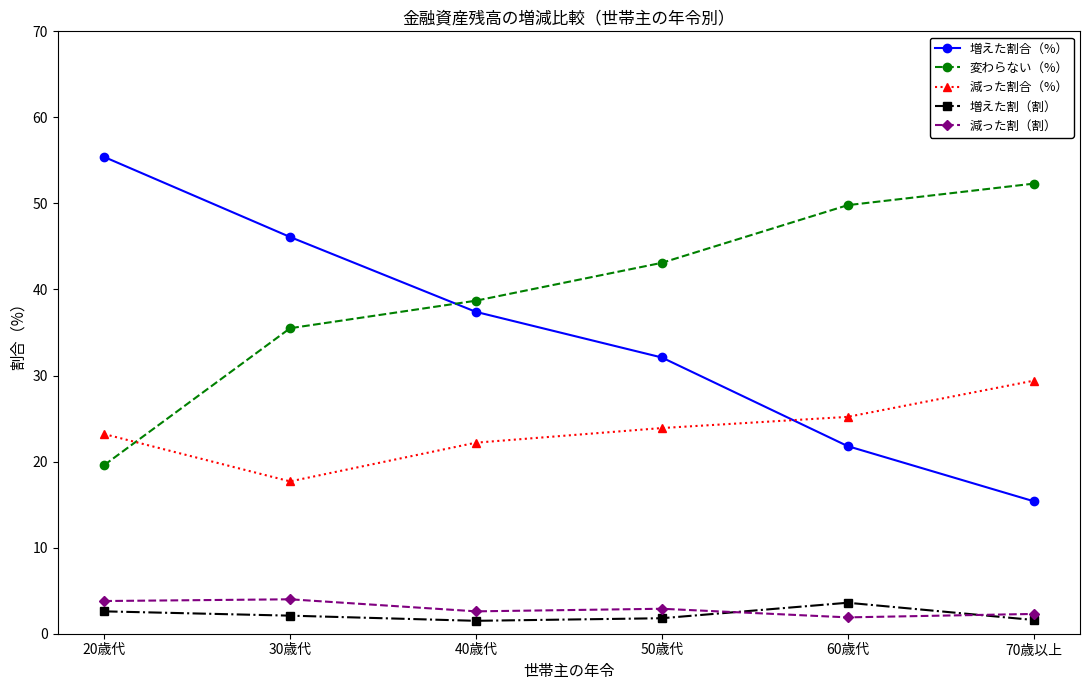

True or false: 変わらない（%） has a value of 52.3 at 70歳以上.

True